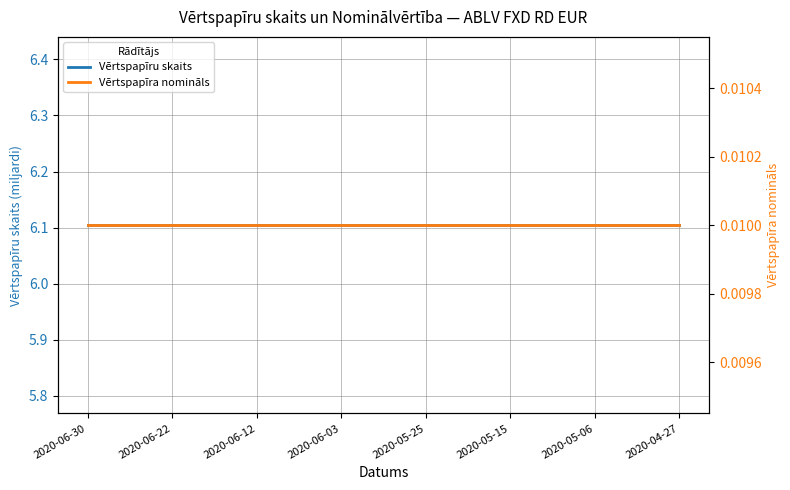

Rank the series by their maximum value, from lowest to highest.

Vērtspapīra nomināls, Vērtspapīru skaits